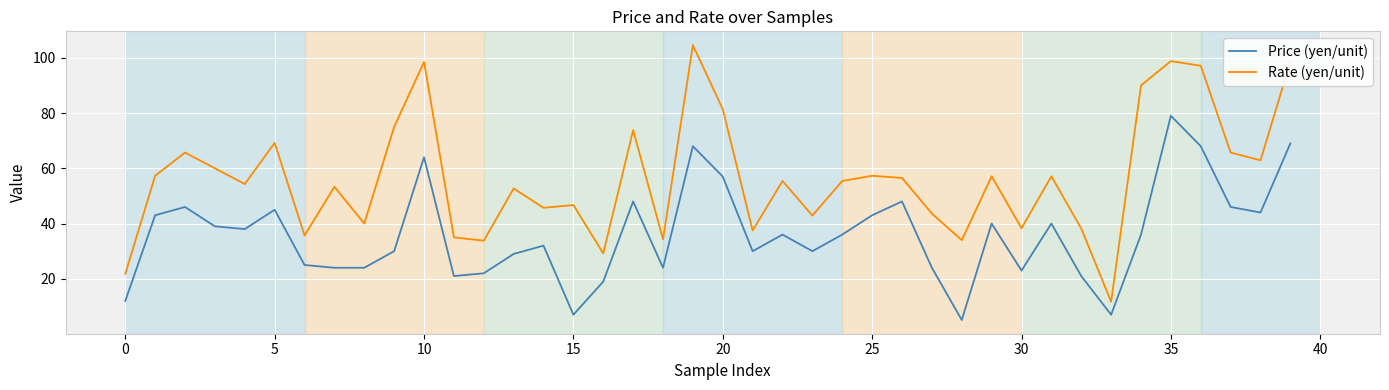

What is the difference between the maximum and minimum values in the Rate (yen/unit) series?

92.9